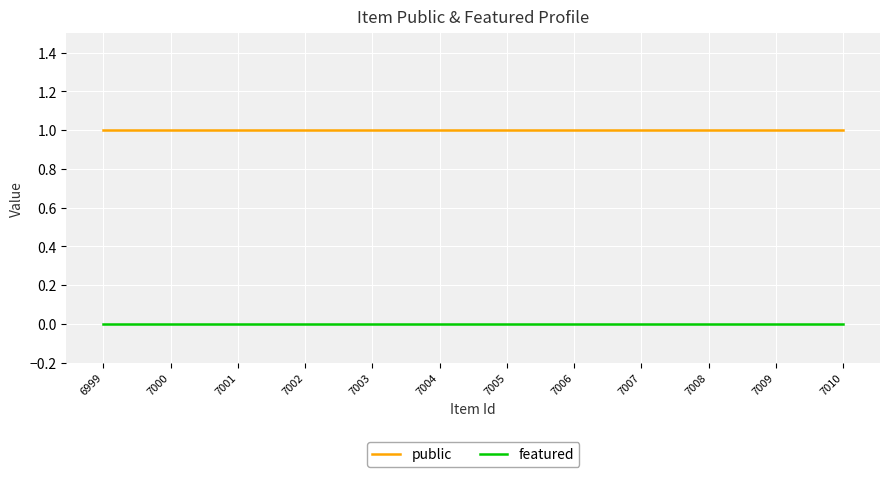

Rank the series at 7006 from lowest to highest value.

featured, public